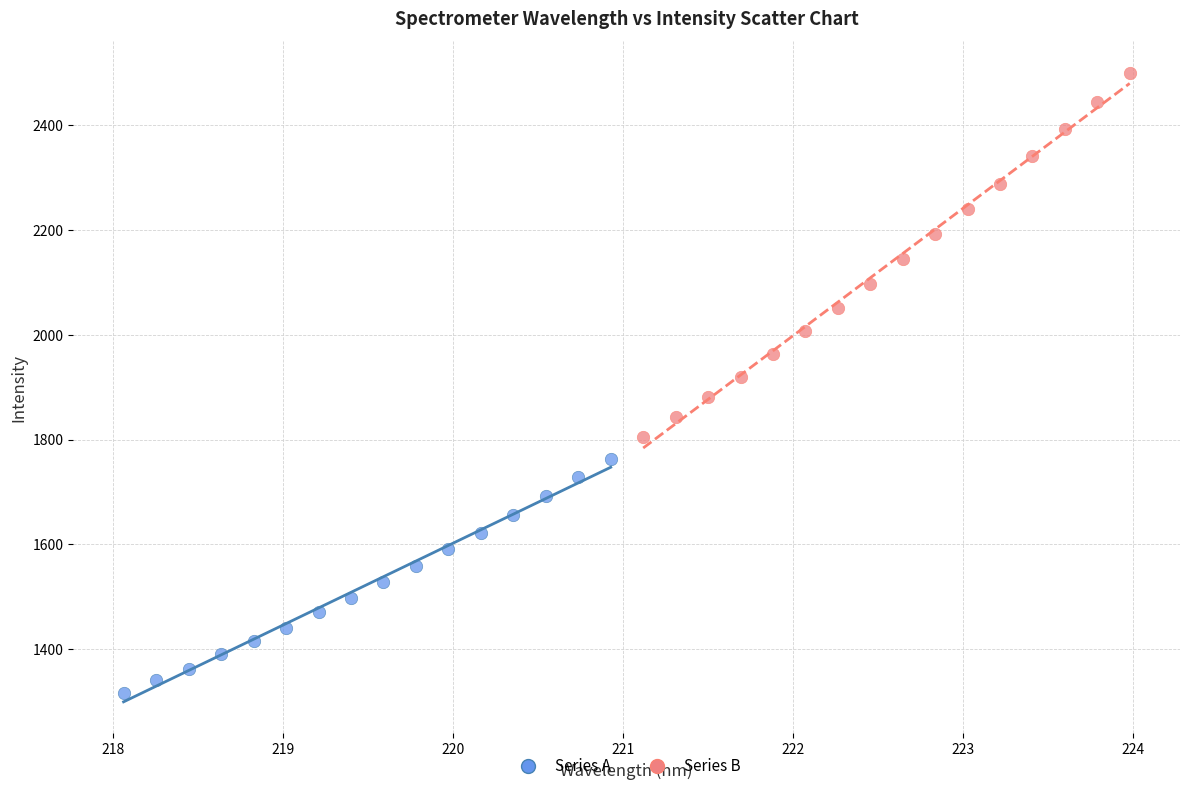

Which series contains the highest Y value?

Series B